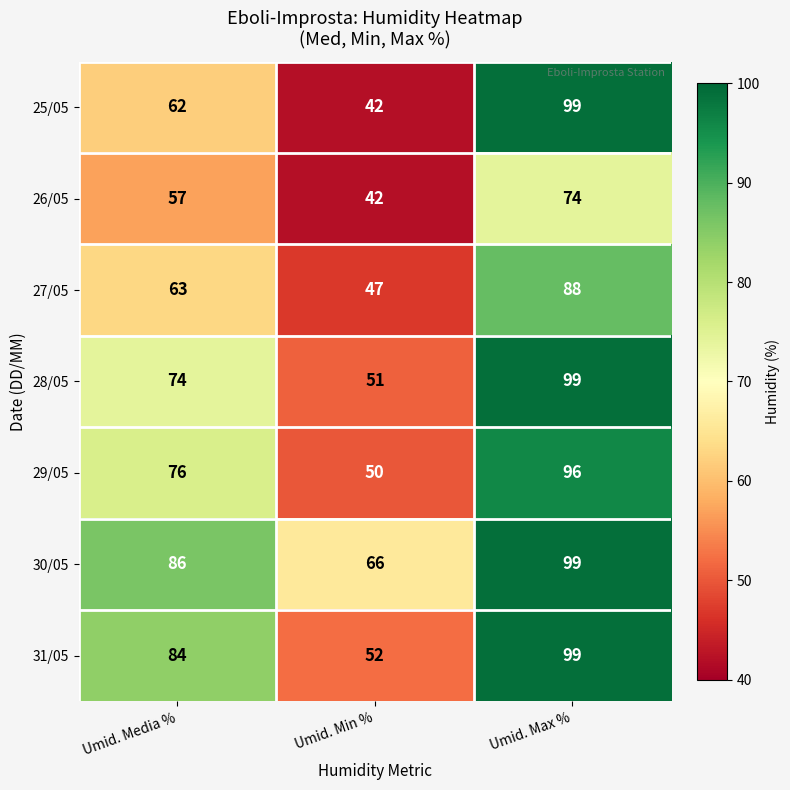

Which series has the largest total across all categories?

30/05